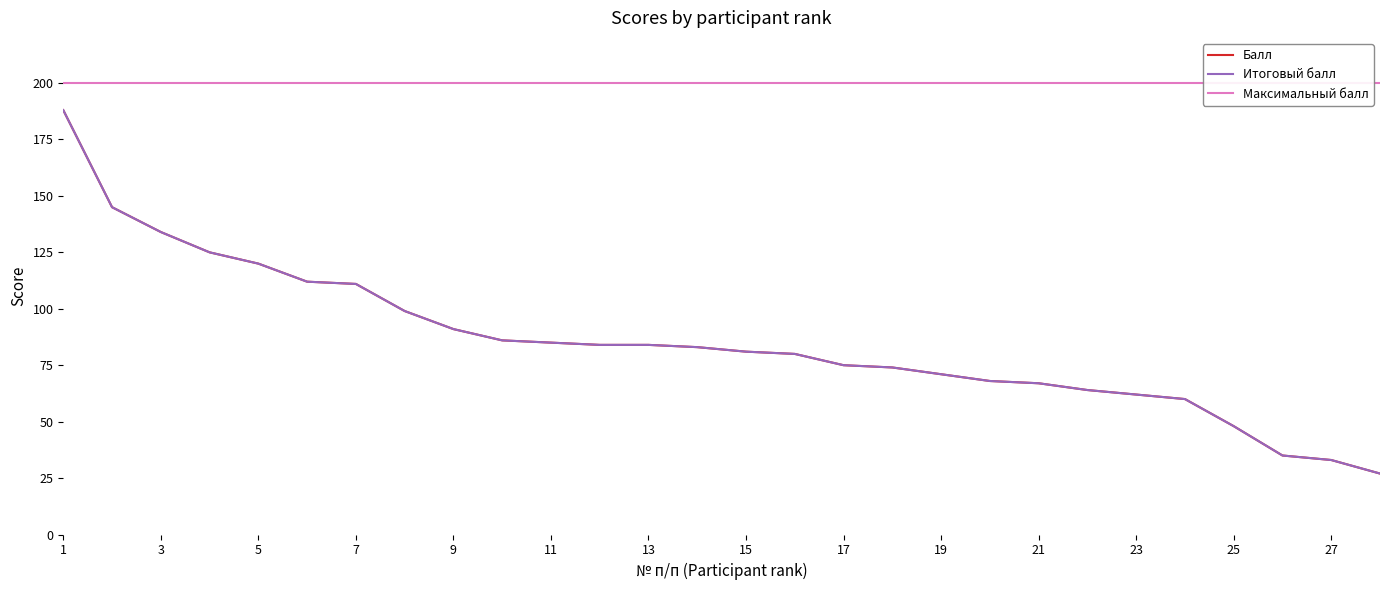

What is the sum of all Итоговый балл values?

2392